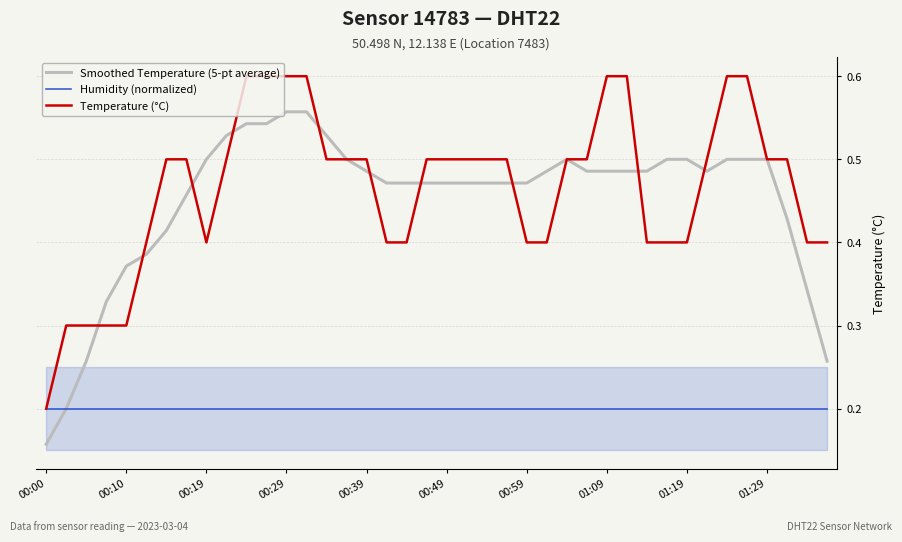

Where is Smoothed Temperature (5-pt average) nearest to the value 0?

00:00